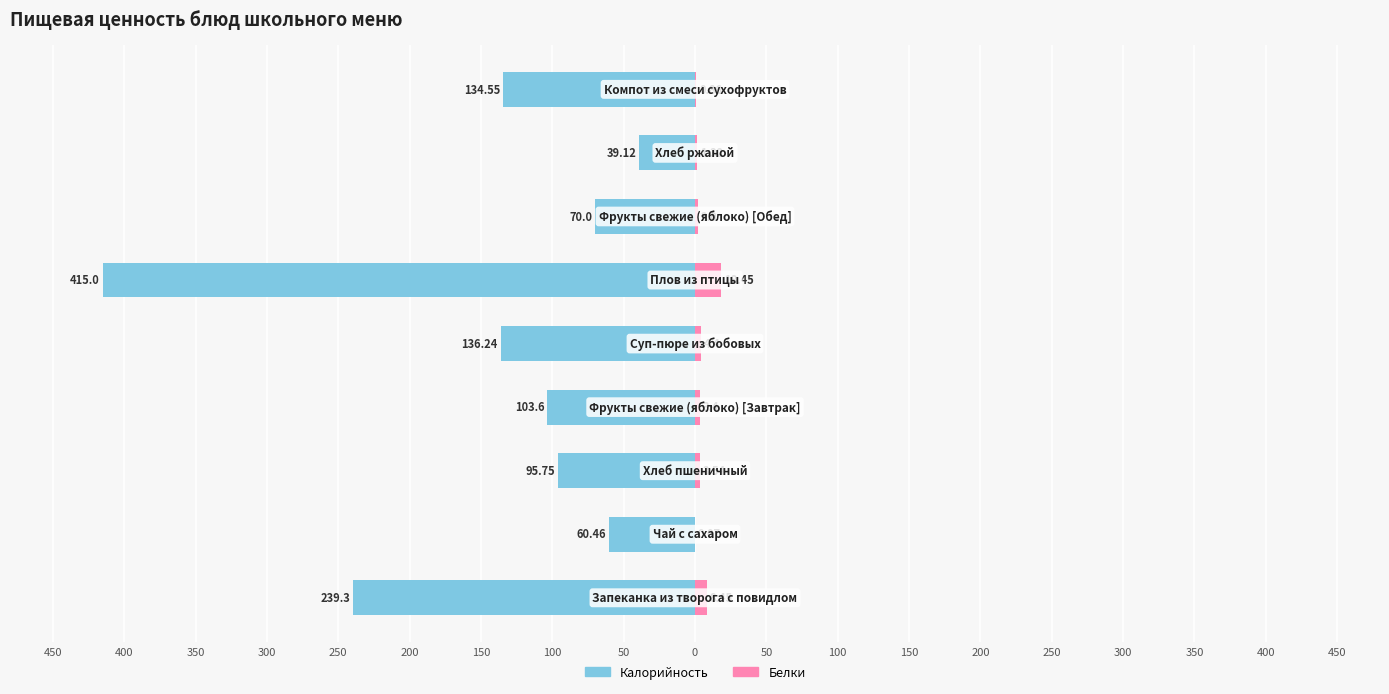

The value of Белки at 100 is 0.6. True or false?

False